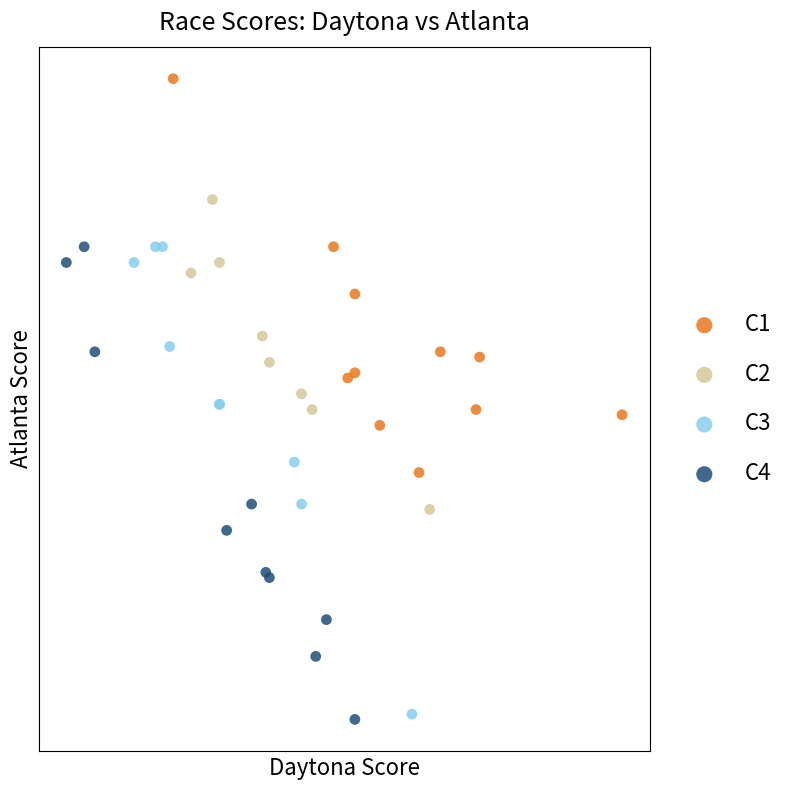

What are all the series names shown in the legend?

C1, C2, C3, C4